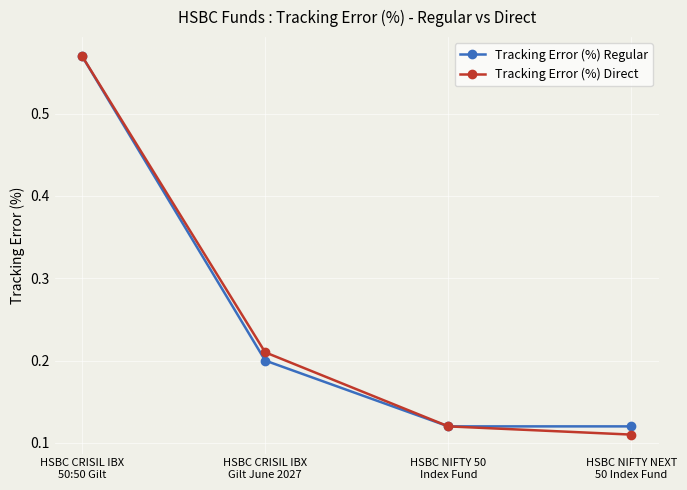

How many Tracking Error (%) Direct values are between 0 and 1?

4